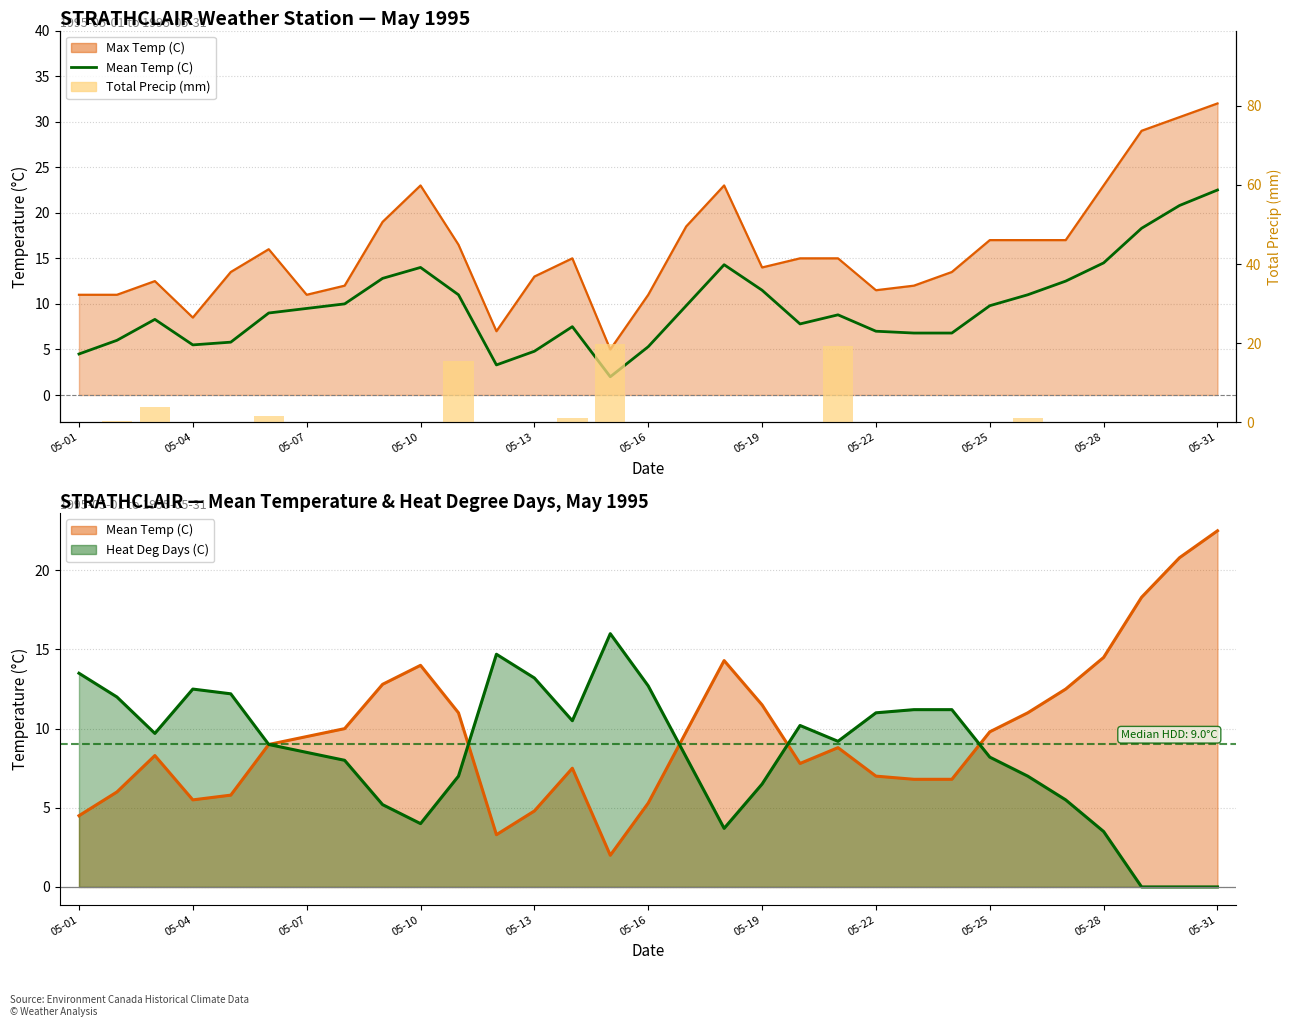

How many values in the Total Precip (mm) series exceed 0?

11